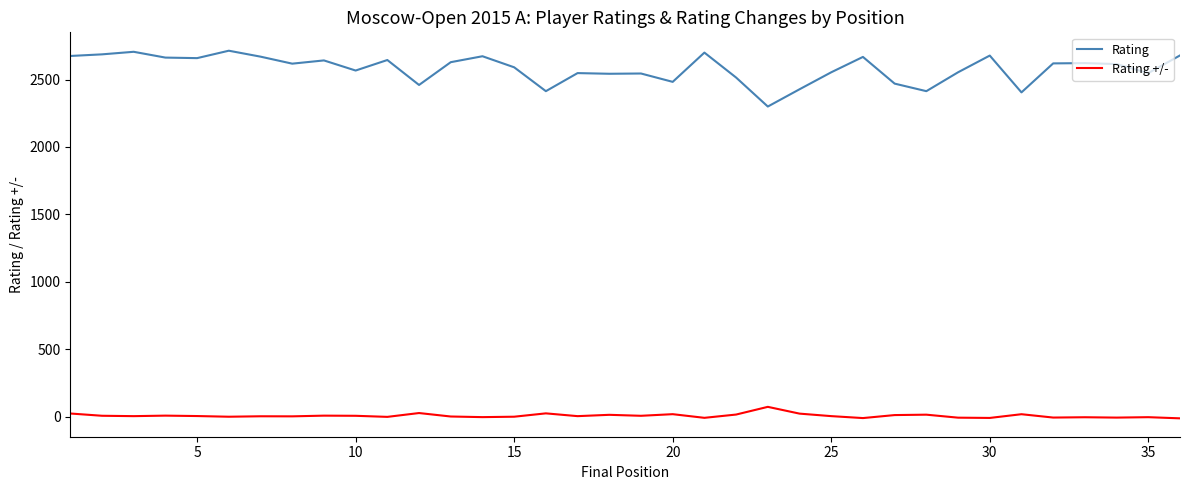

List the series in order of their overall mean, lowest first.

Rating +/-, Rating